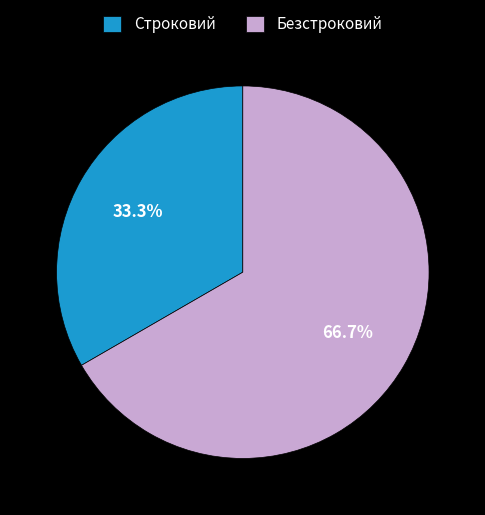

Is the sum of Строковий and Безстроковий greater than half?

Yes